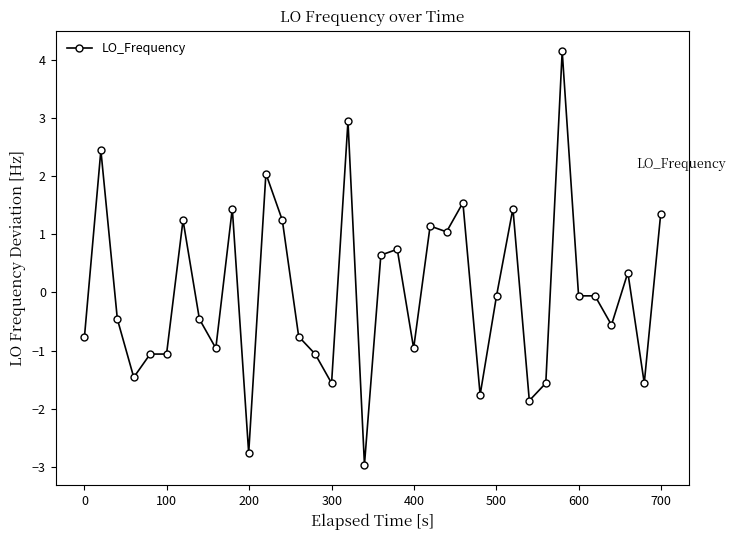

What is the minimum value shown in the chart?

-3.0